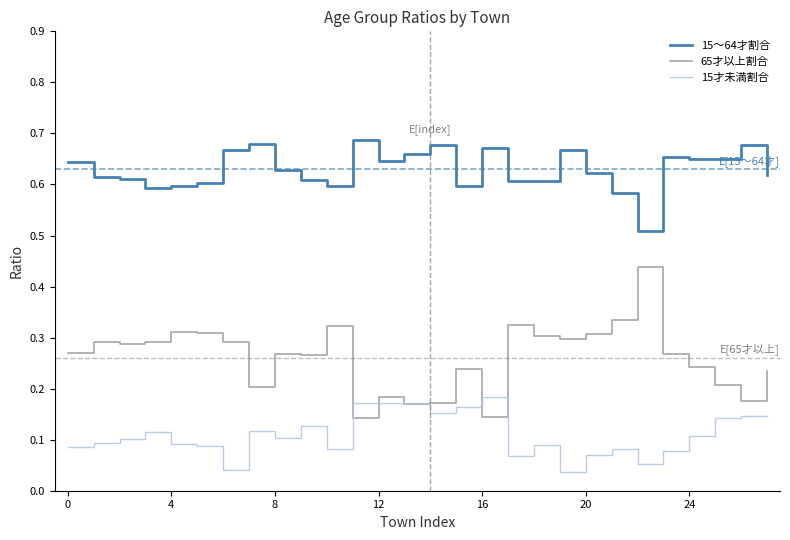

Does the chart display data point markers on the line(s)?

No